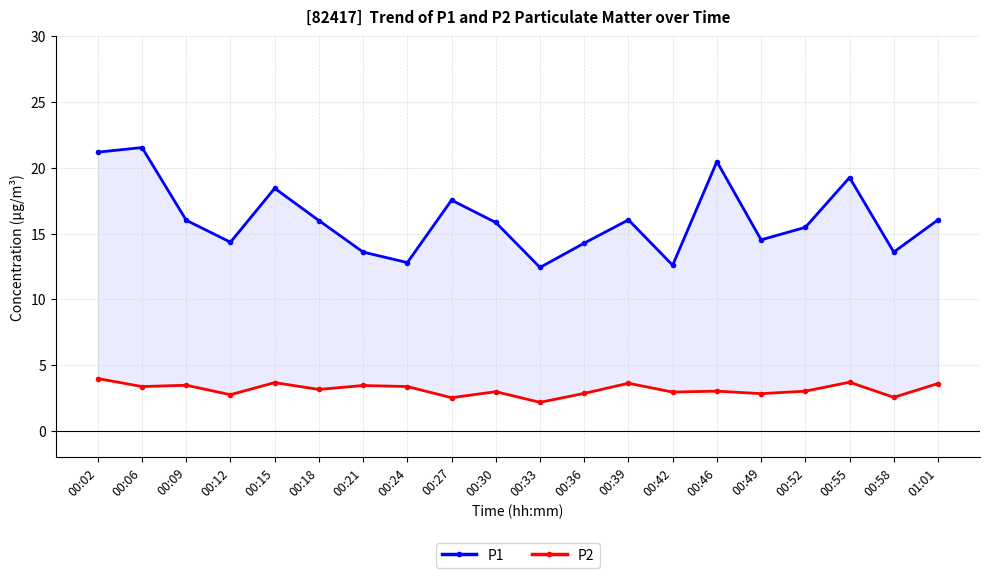

List the labels in order of P2 value, largest first.

00:02, 00:55, 00:15, 00:39, 01:01, 00:09, 00:21, 00:06, 00:24, 00:18, 00:46, 00:52, 00:30, 00:42, 00:36, 00:49, 00:12, 00:58, 00:27, 00:33